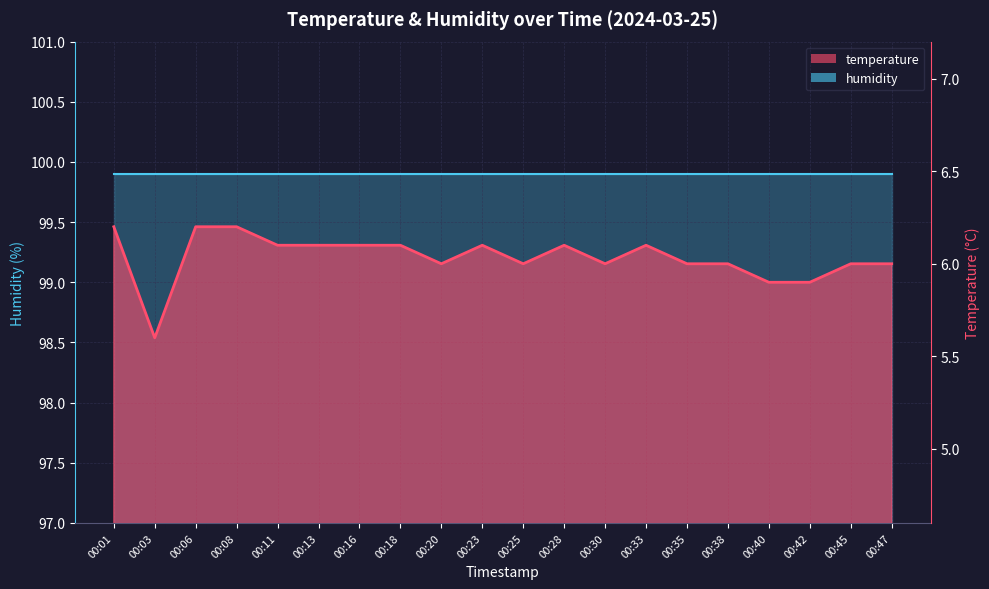

What is the difference between the maximum and minimum values?

0.6